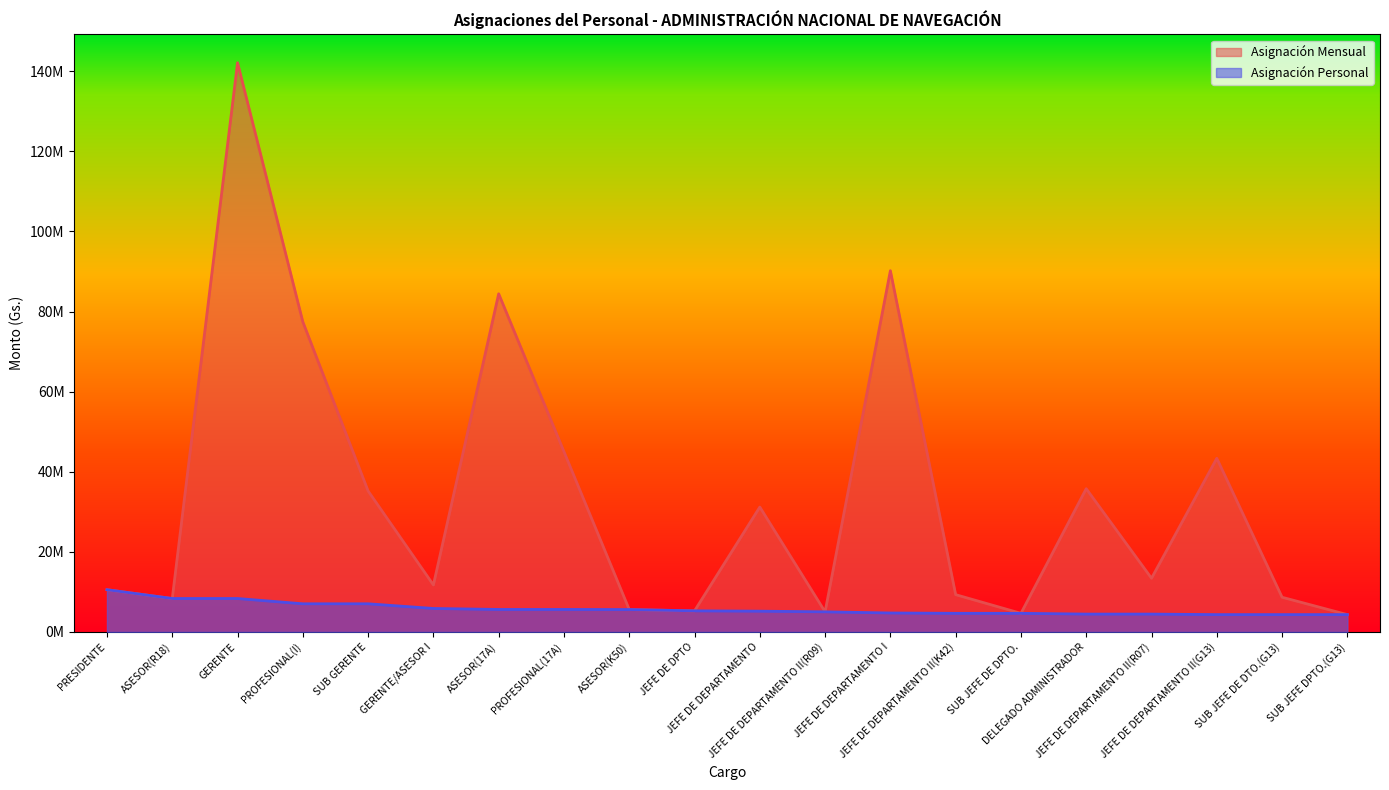

The Asignación Mensual series shows 151229669 at JEFE DE DEPARTAMENTO I. True or false?

False